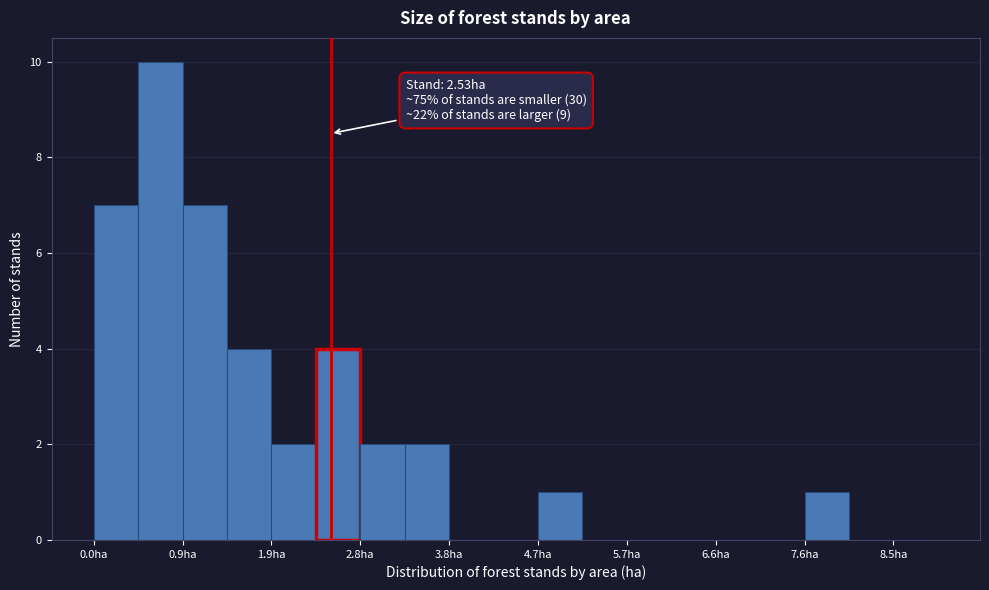

Which range on the x-axis has the tallest bar?

0.5 to 0.9